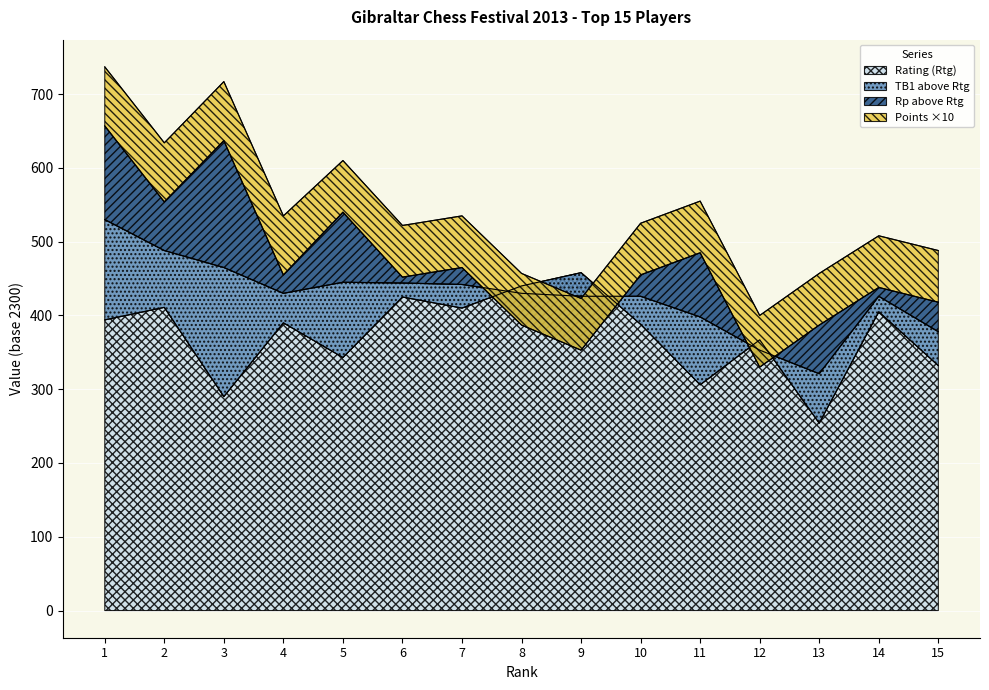

Which series changed the most between 1 and 14?

TB1